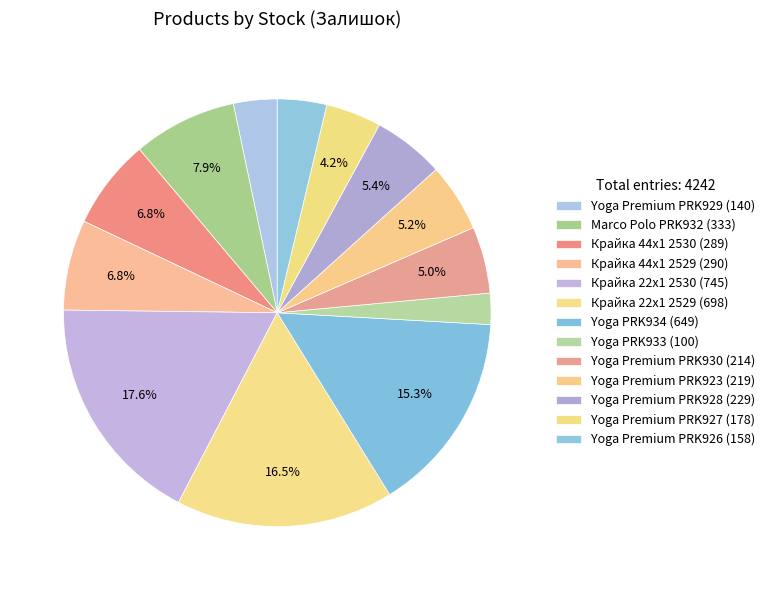

Rank the categories by value from highest to lowest.

Крайка 22x1 2530, Крайка 22x1 2529, Yoga PRK934, Marco Polo PRK932, Крайка 44x1 2529, Крайка 44x1 2530, Yoga Premium PRK928, Yoga Premium PRK923, Yoga Premium PRK930, Yoga Premium PRK927, Yoga Premium PRK926, Yoga Premium PRK929, Yoga PRK933